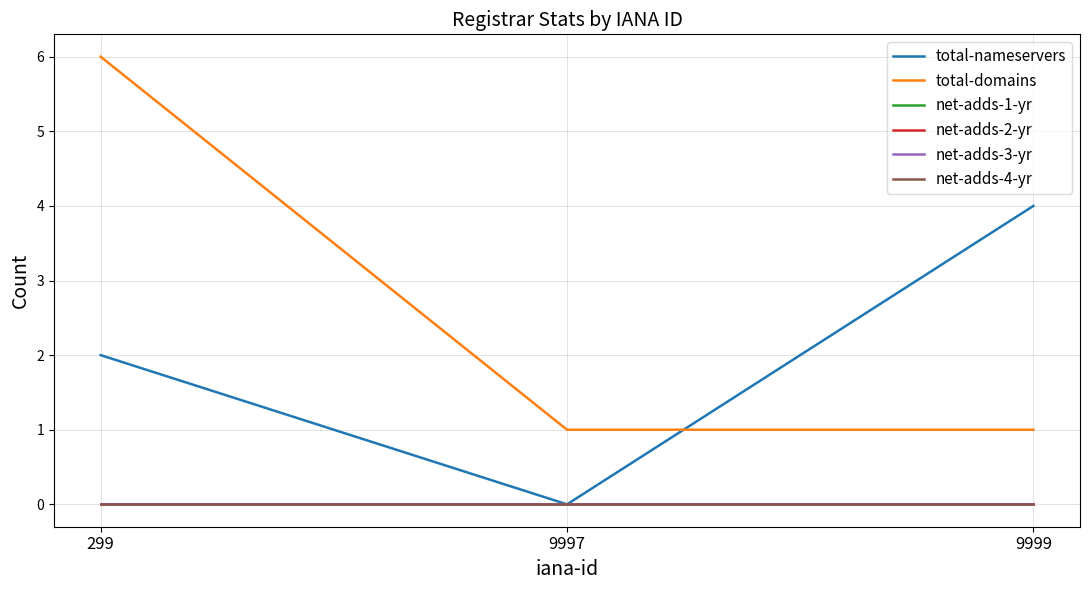

At which category is the sum across all series the highest?

299